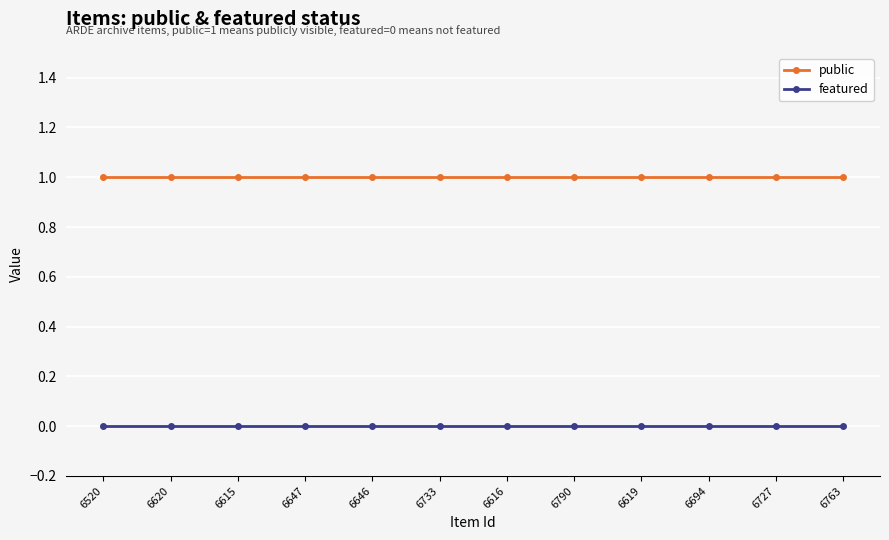

Reading left to right, what are all the values shown in this chart?

public: 6520=1	6620=1	6615=1	6647=1	6646=1	6733=1	6616=1	6790=1	6619=1	6694=1	6727=1	6763=1
featured: 6520=0	6620=0	6615=0	6647=0	6646=0	6733=0	6616=0	6790=0	6619=0	6694=0	6727=0	6763=0